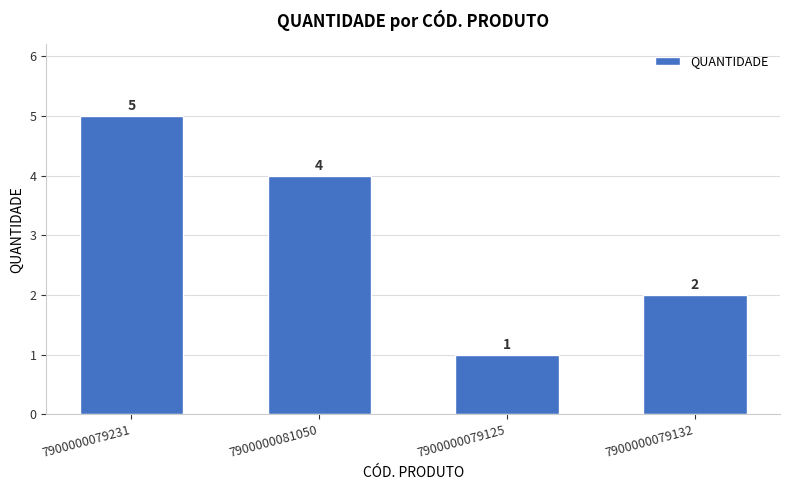

Does the chart contain any negative values?

No